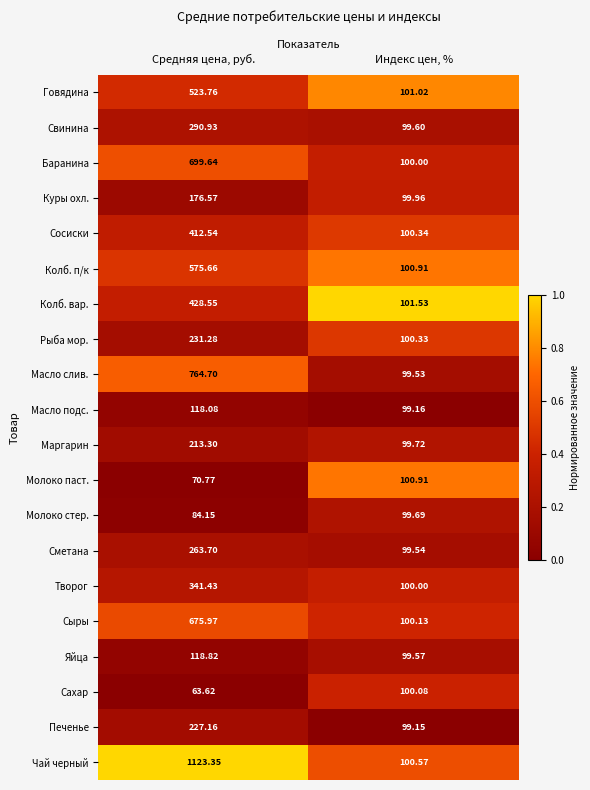

Where does the Колб. п/к series first go above 575?

Средняя цена, руб.